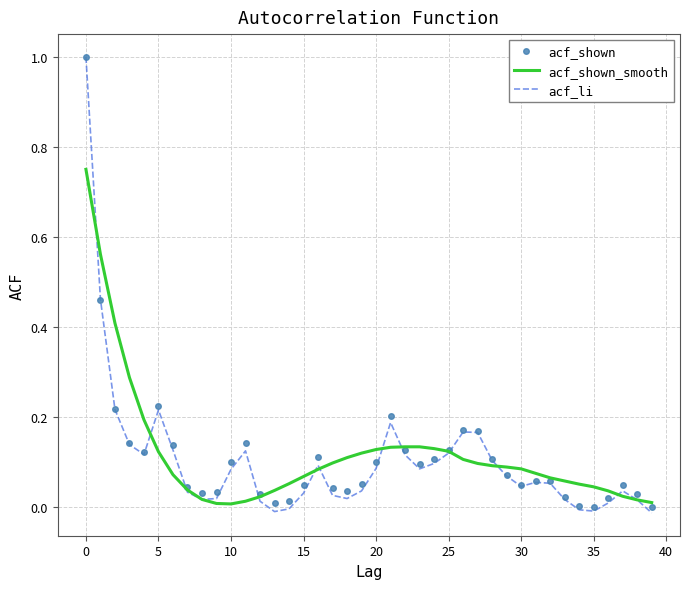

What is the highest value of the acf_shown series?

1.0